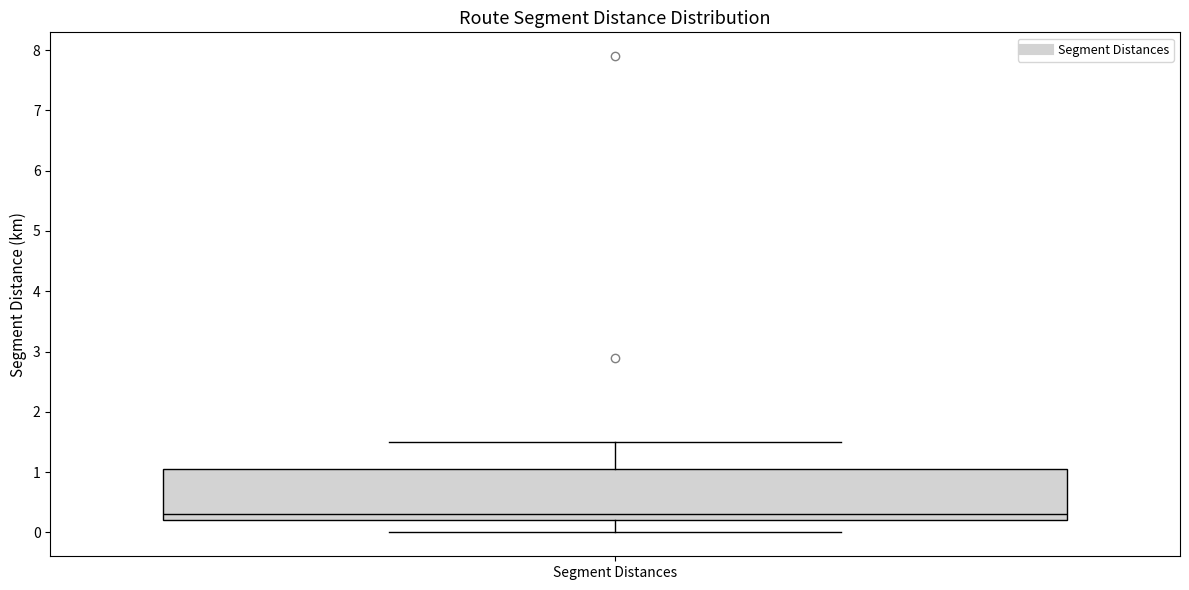

Transcribe this box plot: give where the median line is, the range the box spans, and where the two whiskers end, as read against the y-axis. The values are not printed on the chart, so give them approximately, as read against the axis.

median 0.3, box 0.2 to 1.1, whiskers 0.0 to 1.5